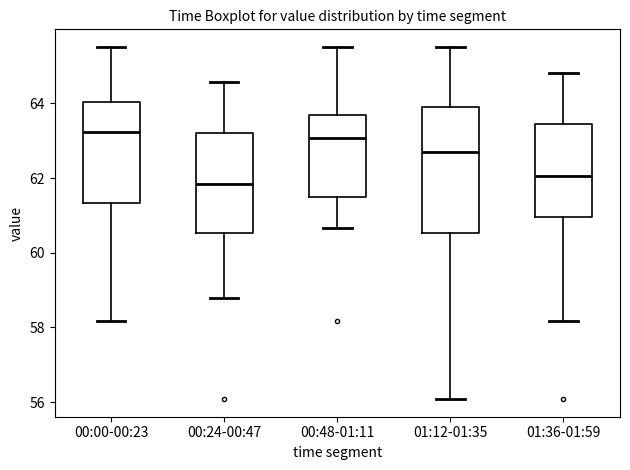

Where is the lower edge of the box for 01:36-01:59 on the y-axis? The values are not printed on the chart, so give them approximately, as read against the axis.

61.0